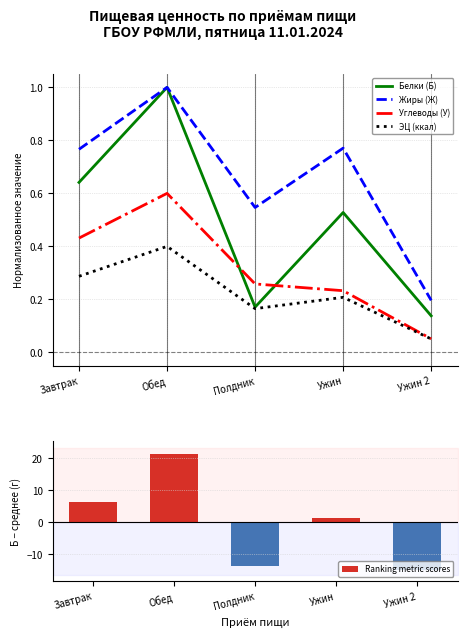

Is it true that Углеводы (У) equals 0.8 at Обед?

False